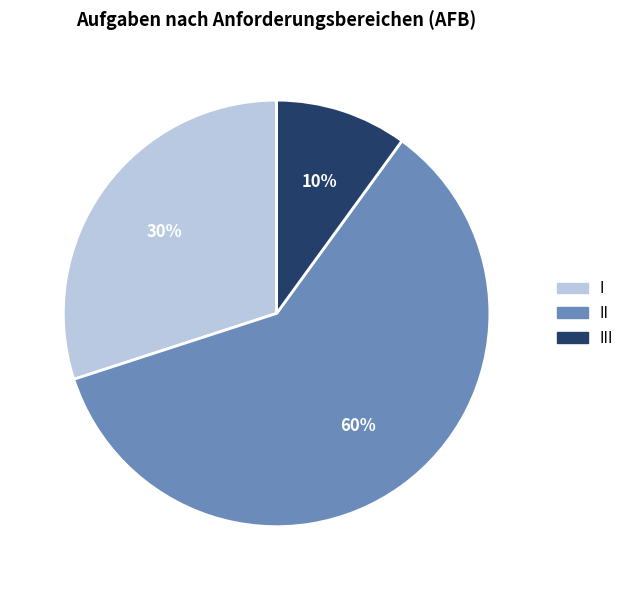

To the nearest percent, what is the difference between the largest and smallest slice percentages?

50%